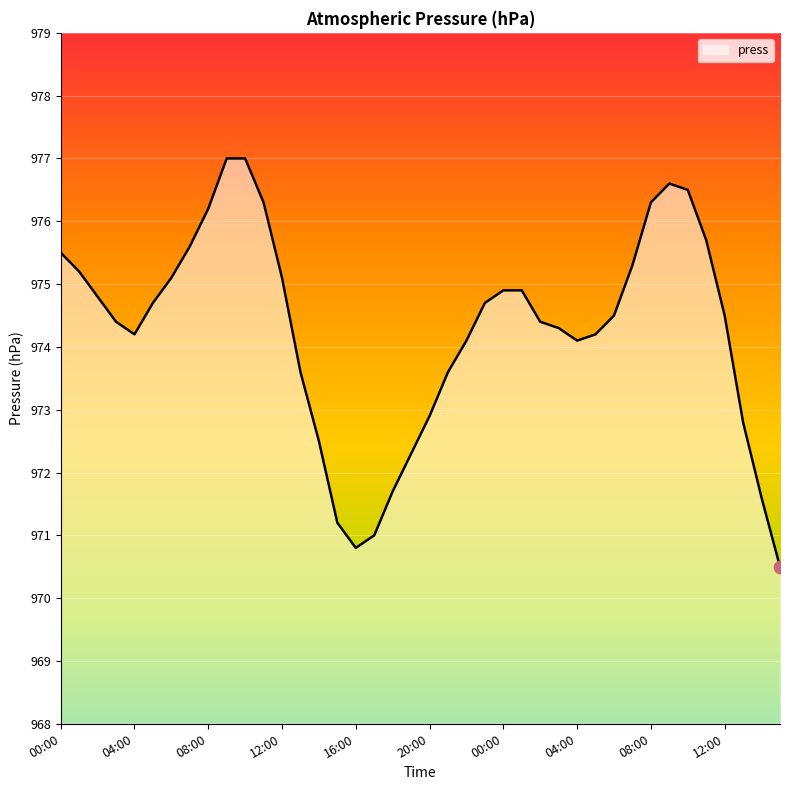

What is the minimum value shown in the chart?

970.5